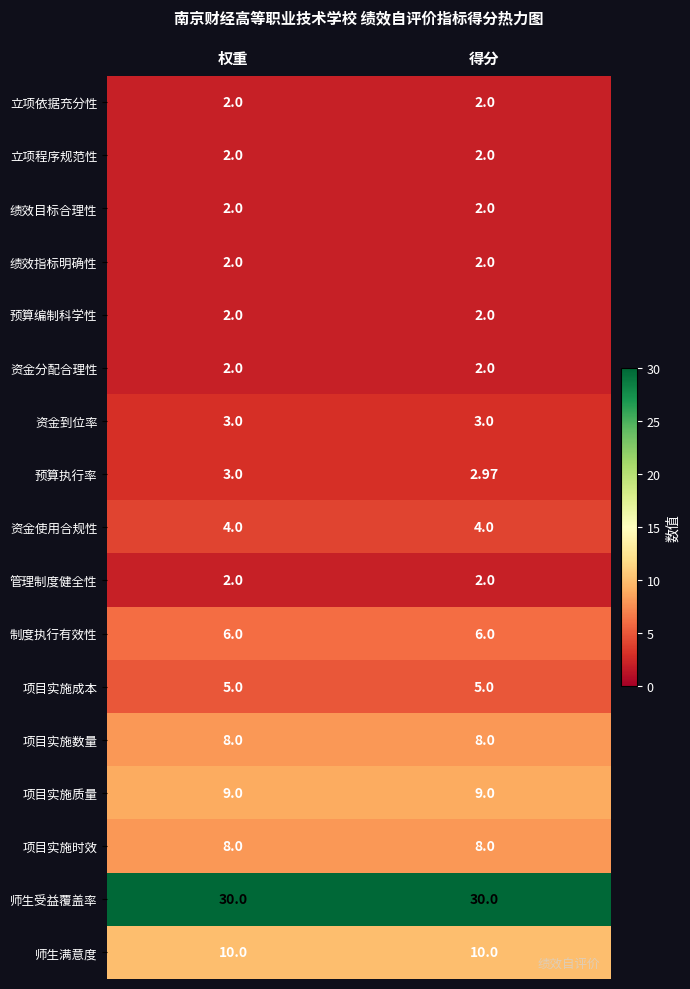

Between 权重 and 得分, which series saw the biggest shift?

预算执行率